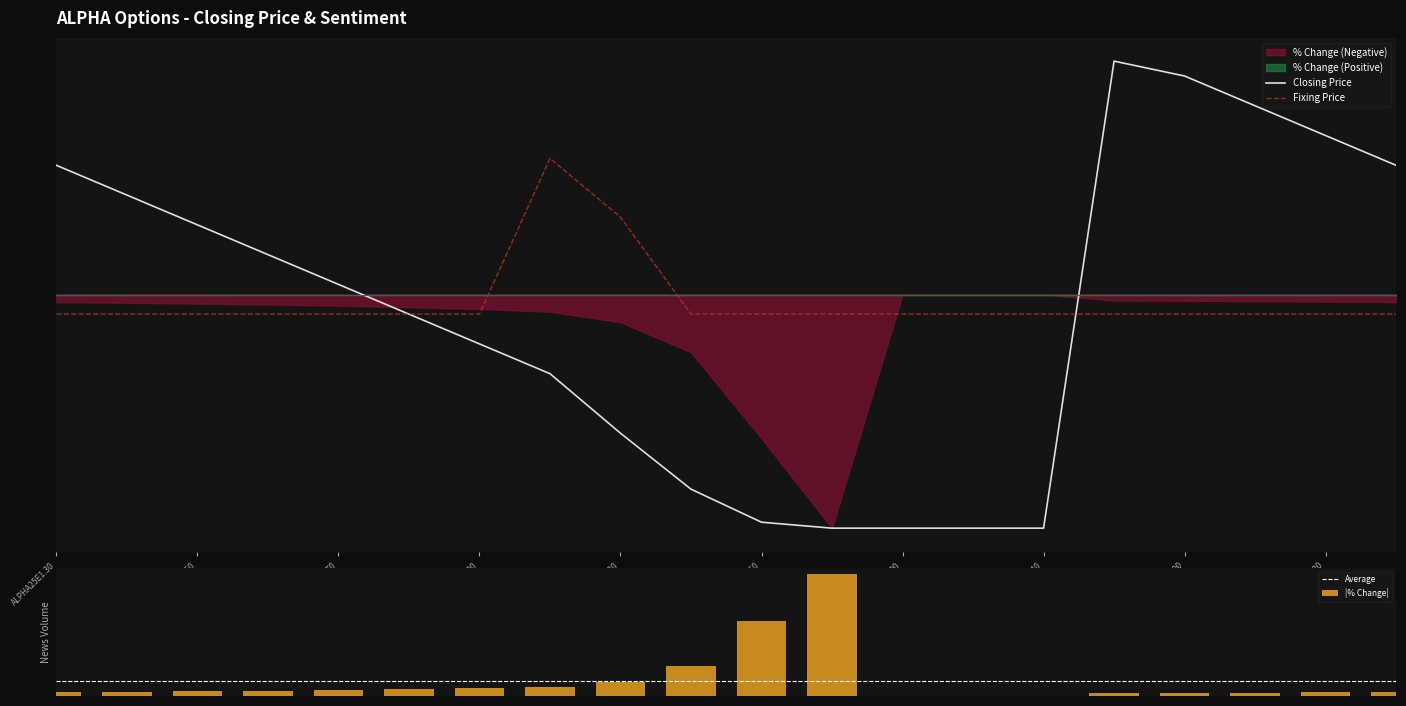

List the labels in order of Closing Price value, largest first.

15, 16, 17, 18, ALPHA25E1.30, 19, ALPHA25E1.50, ALPHA25E1.70, ALPHA25E1.90, ALPHA25E2.20, ALPHA25E2.60, ALPHA25E3.00, ALPHA25E3.40, ALPHA25F1.00, ALPHA25F1.20, 10, 11, 12, 13, 14